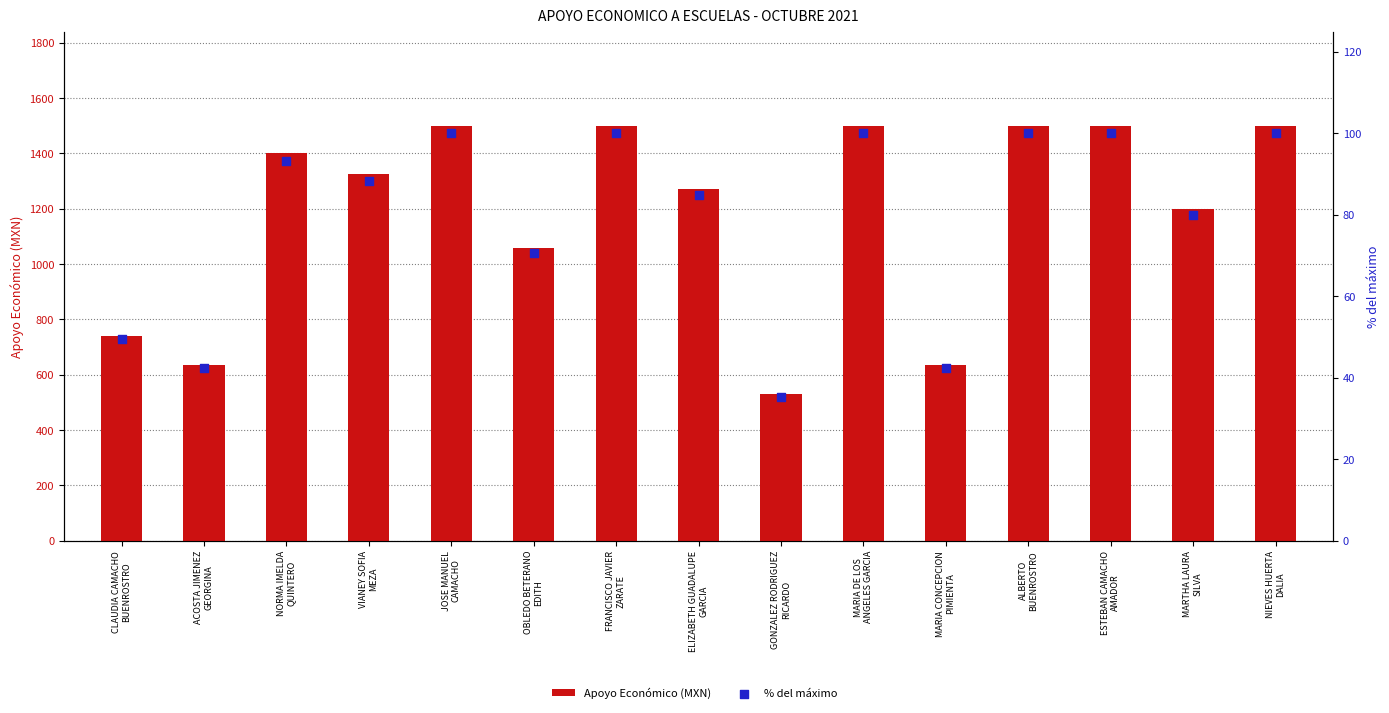

Which series has the largest total across all categories?

Apoyo Económico (MXN)